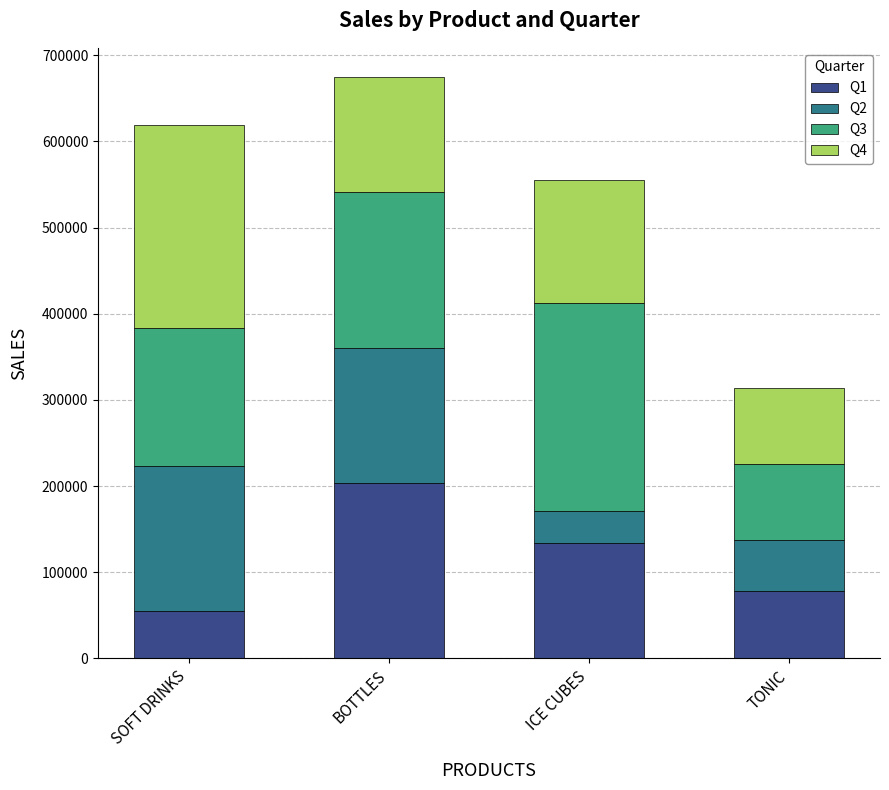

Reading right to left, transcribe the values for Q1.

78113	133593	203156	54563